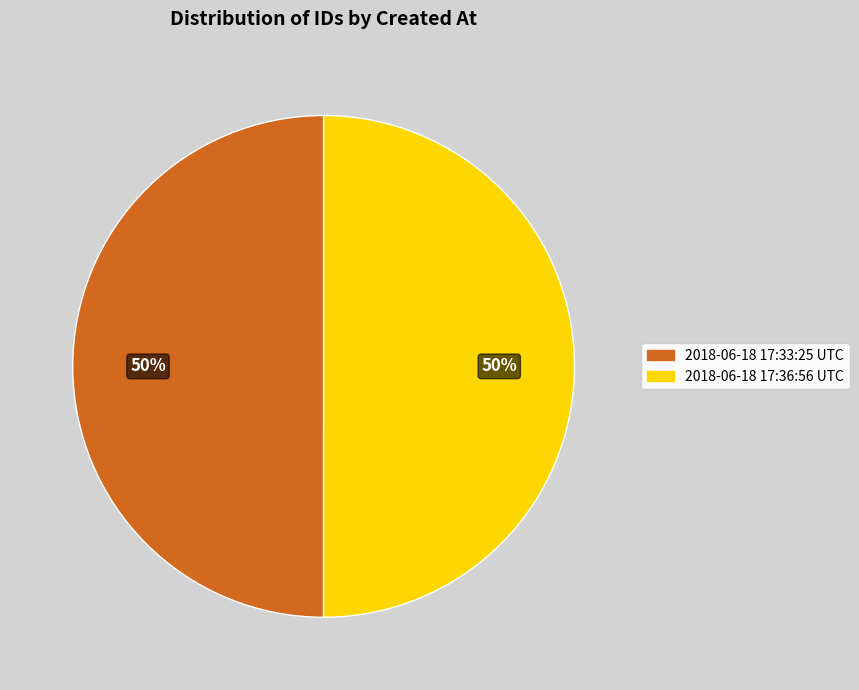

How many segments does this pie chart have?

2